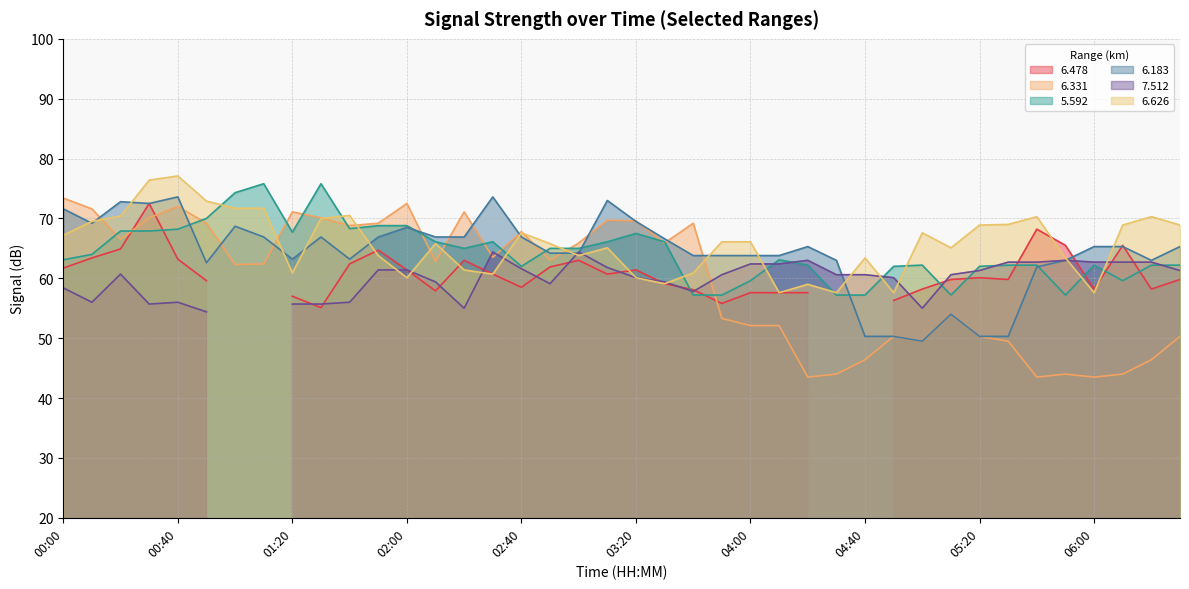

True or false: 6.331 has a value of 72.0 at 00:40.

True